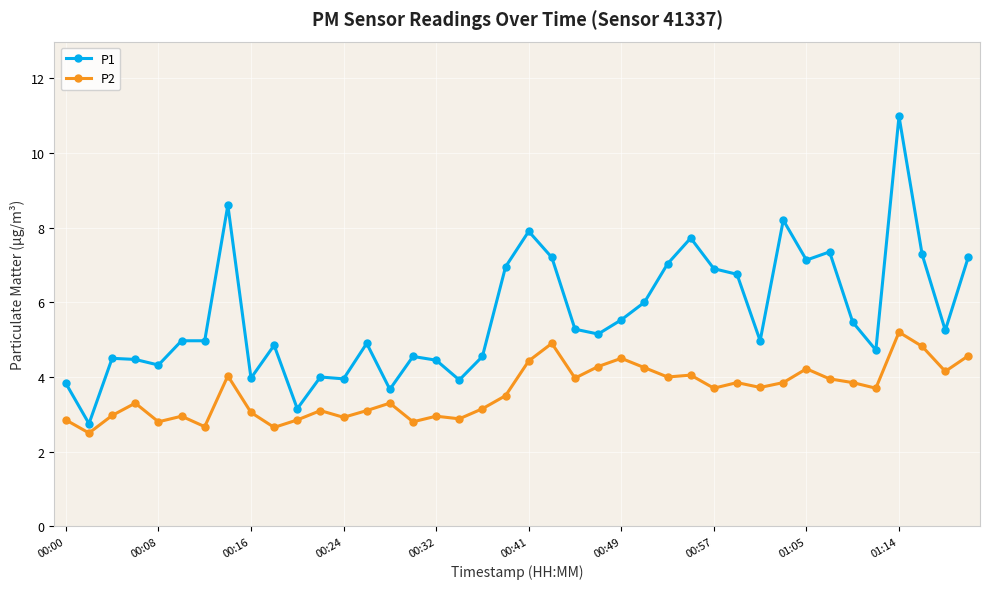

What is the maximum value shown in the chart?

11.0